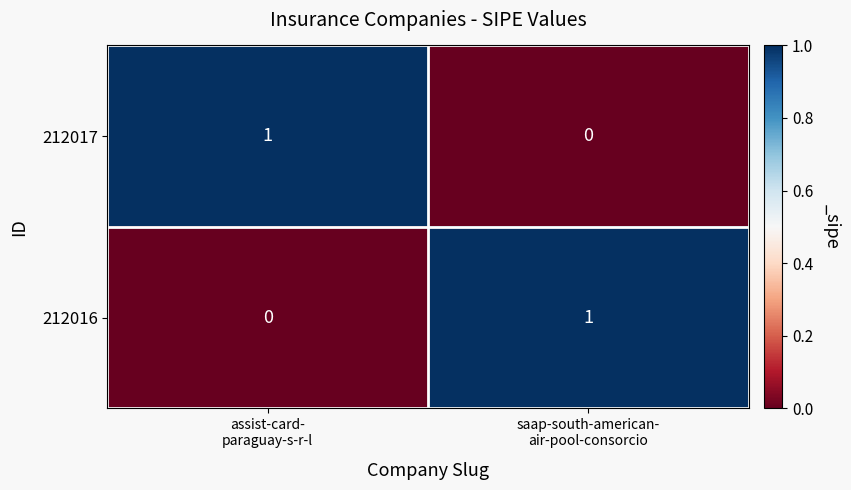

At how many categories does at least one series exceed 0?

2